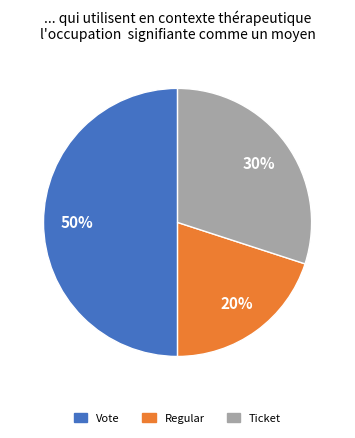

The Ticket slice represents 24% of the pie. True or false?

False